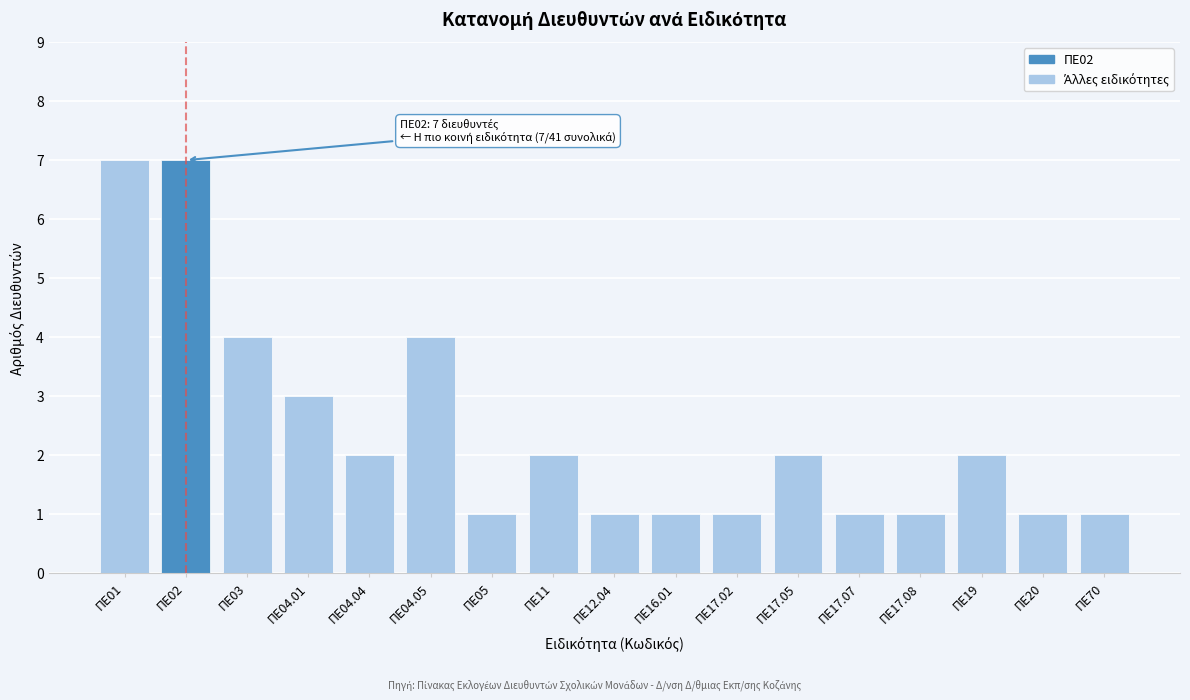

Reading left to right, transcribe all the data shown in this chart.

7	7	4	3	2	4	1	2	1	1	1	2	1	1	2	1	1